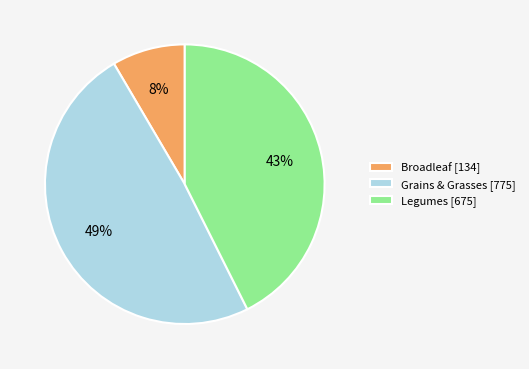

Is it true that Broadleaf [134] is 18% of the pie?

False